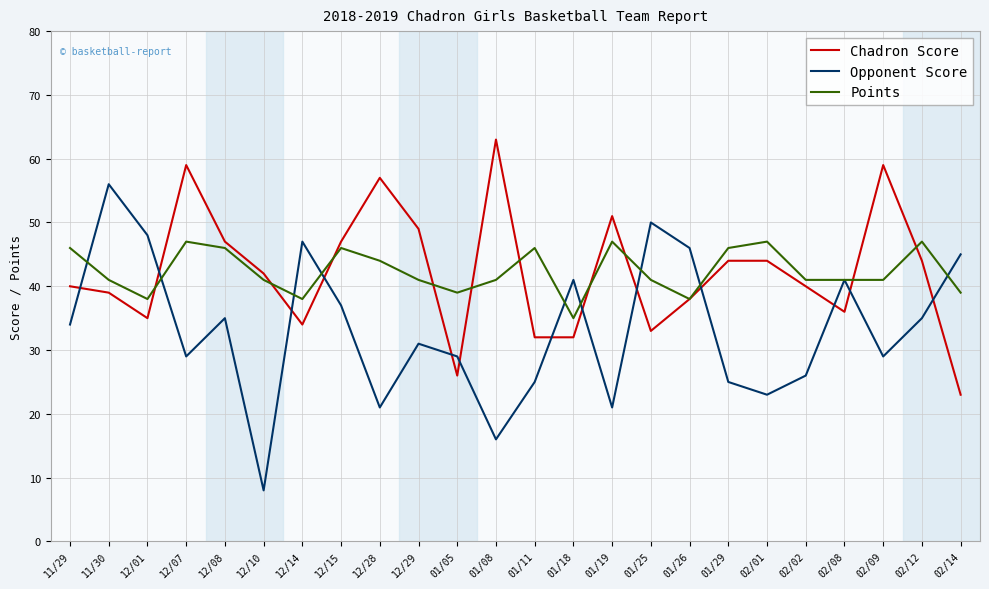

Is the value of Opponent Score at 12/14 greater than the value of Points at 02/02?

Yes